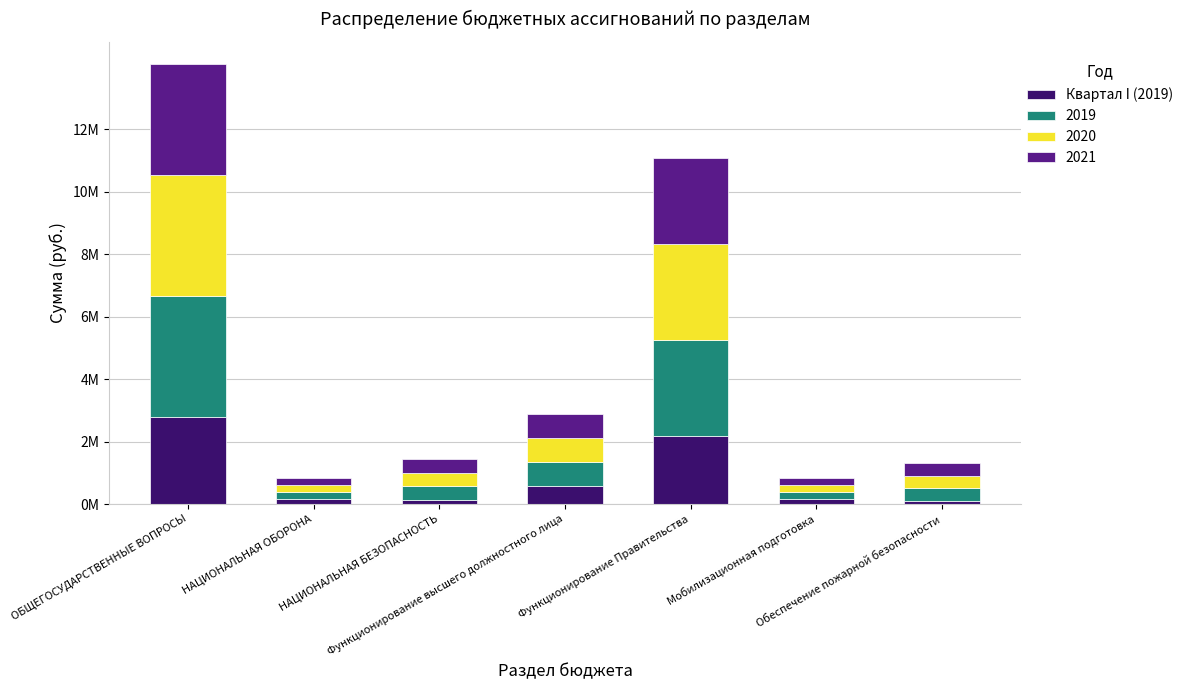

What are all the series names shown in the legend?

Квартал I (2019), 2019, 2020, 2021